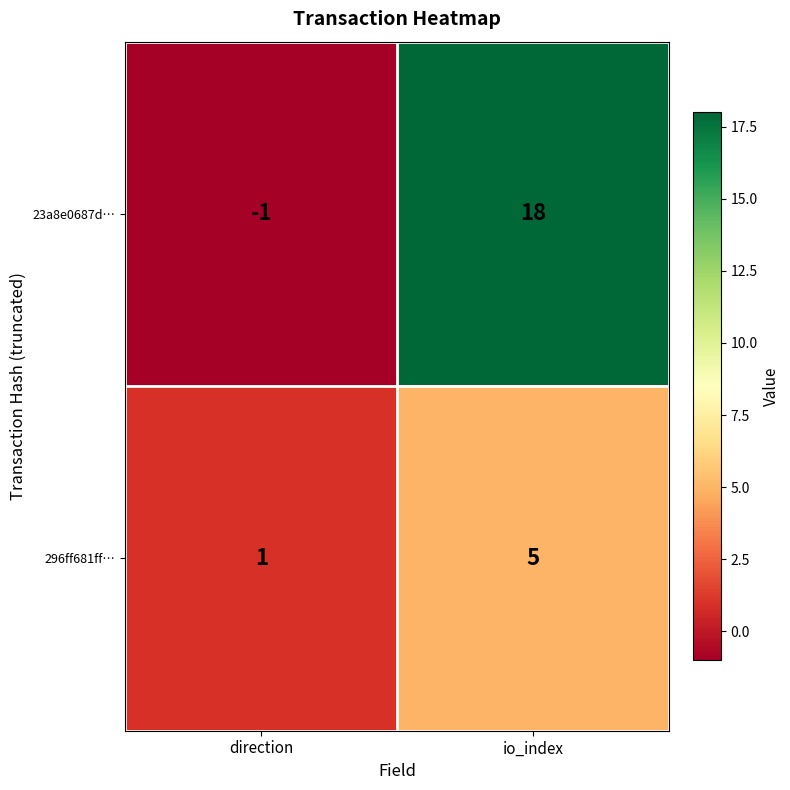

Between direction and io_index, which series saw the biggest shift?

23a8e0687d…